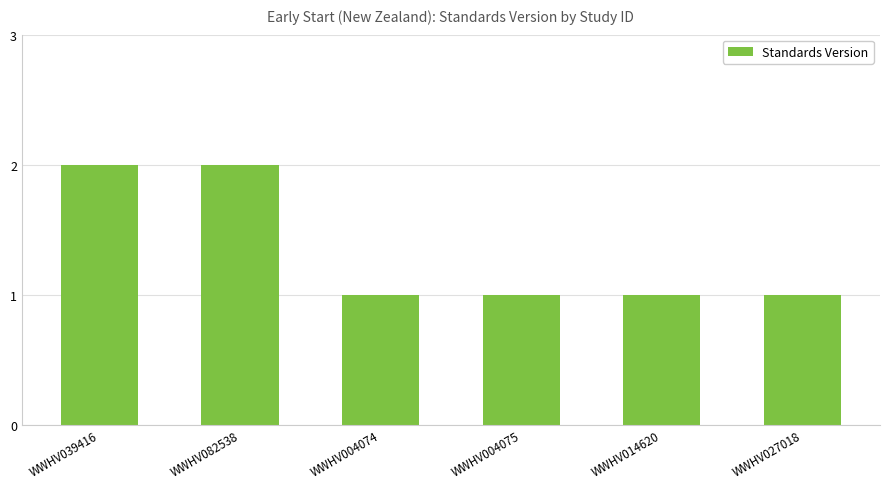

Approximately how many times larger is the value at WWHV082538 compared to WWHV039416?

1.0